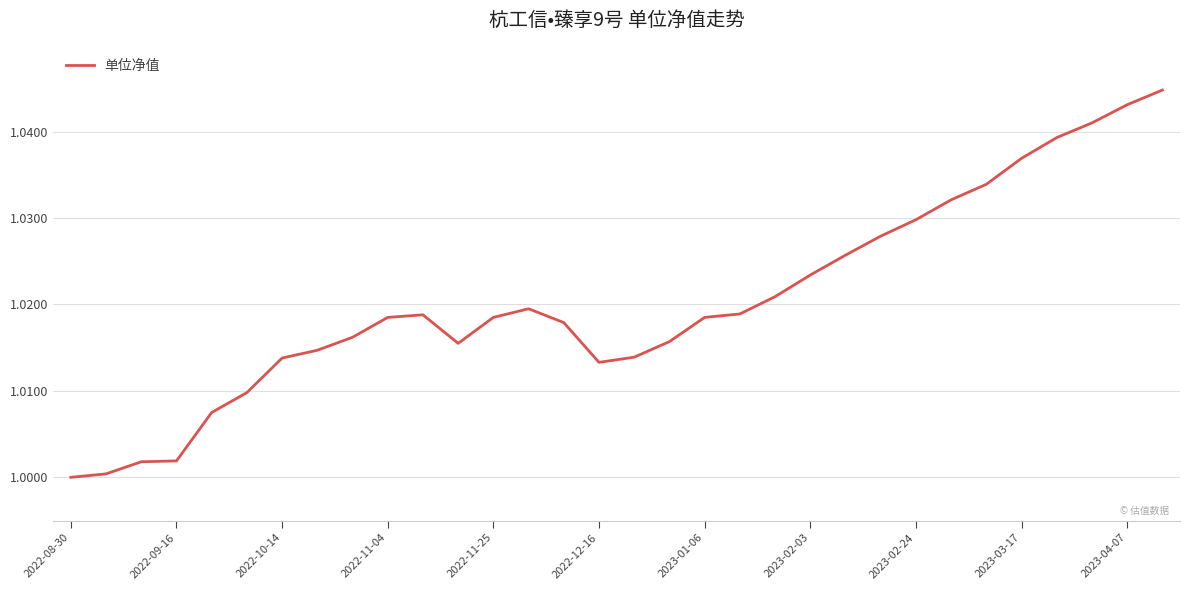

How many lines are shown in the chart?

1